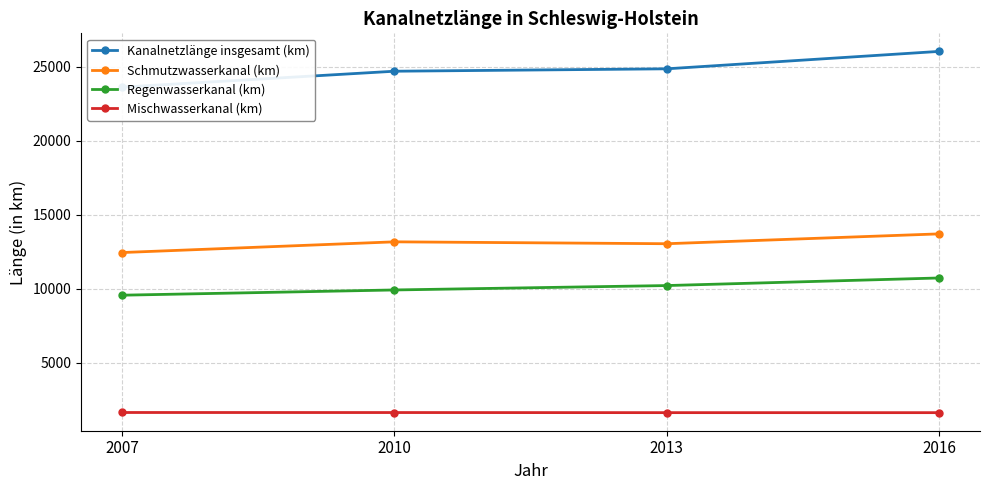

What is the sum of the Kanalnetzlänge insgesamt (km) values at 2010 and 2016?

50755